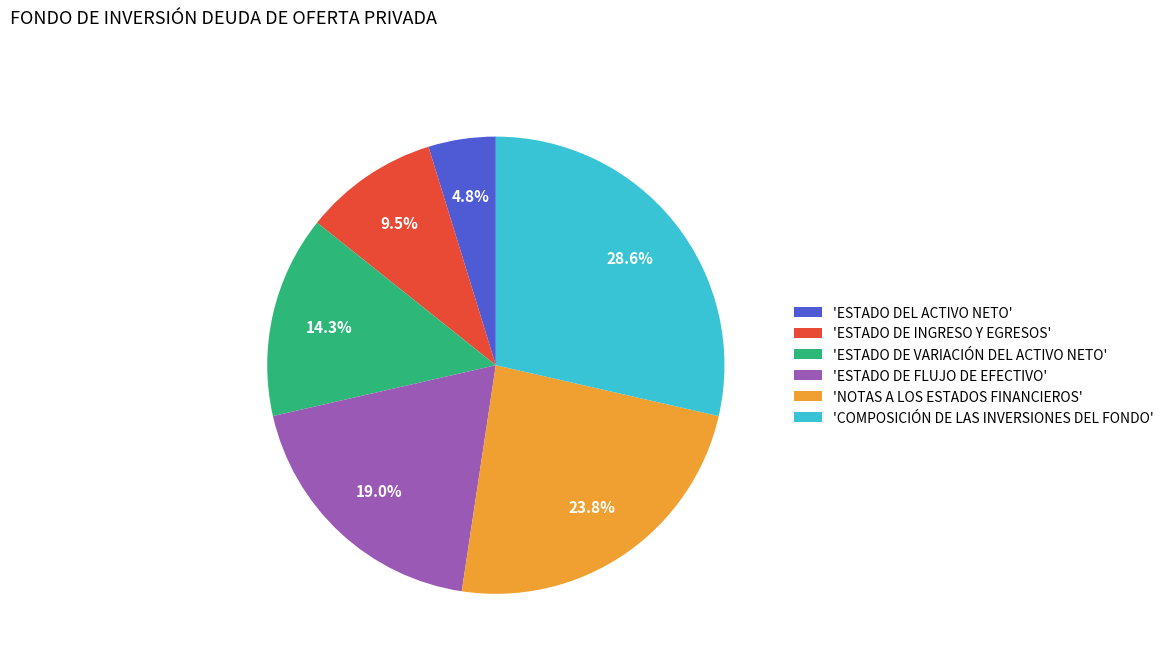

Approximately how many times larger is the value at 'ESTADO DE FLUJO DE EFECTIVO' compared to 'ESTADO DE VARIACIÓN DEL ACTIVO NETO'?

1.3